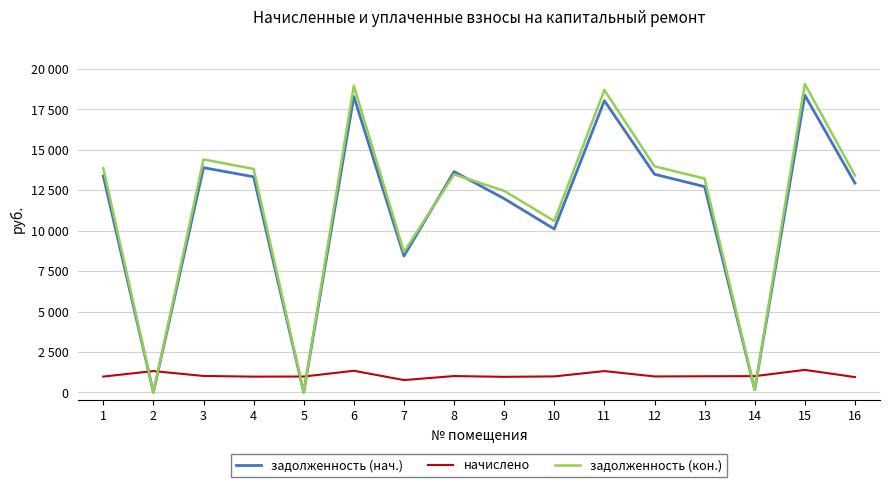

What are all the series names shown in the legend?

задолженность (нач.), начислено, задолженность (кон.)